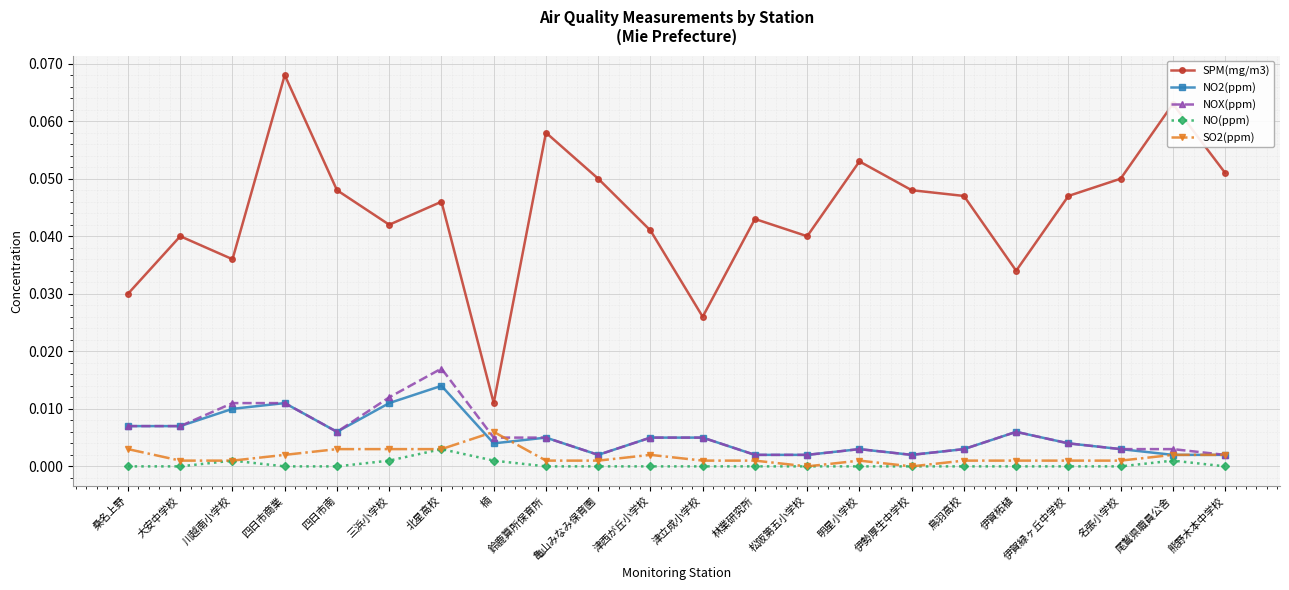

Between 北星高校 and 明星小学校, which series saw the biggest shift?

NOX(ppm)